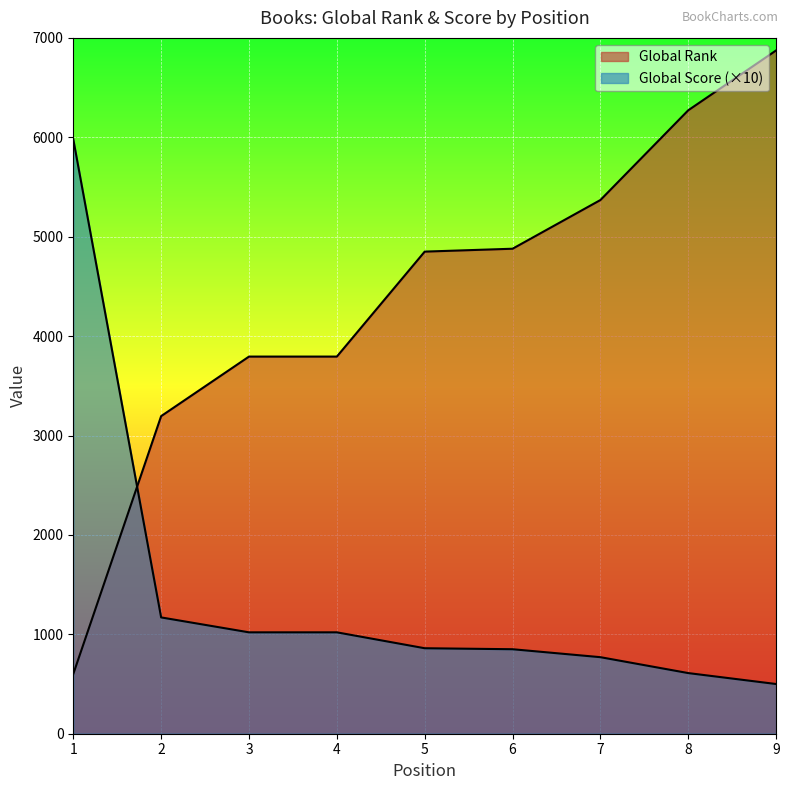

Does the chart display data point markers on the line(s)?

No